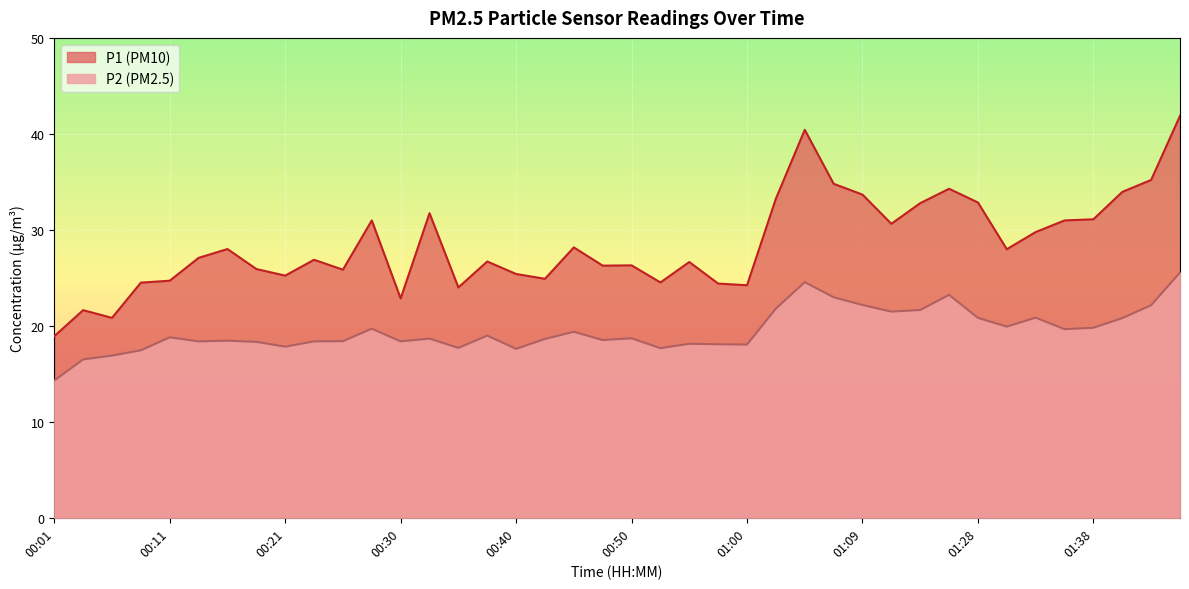

How many series are shown in this chart?

2